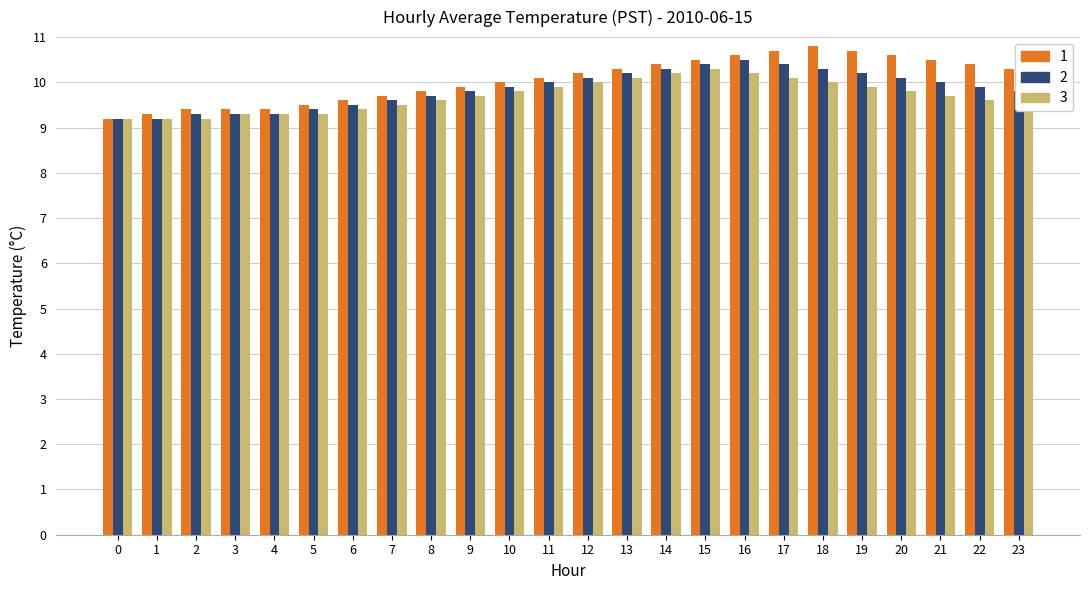

The 1 series shows 10.3 at 13. True or false?

True